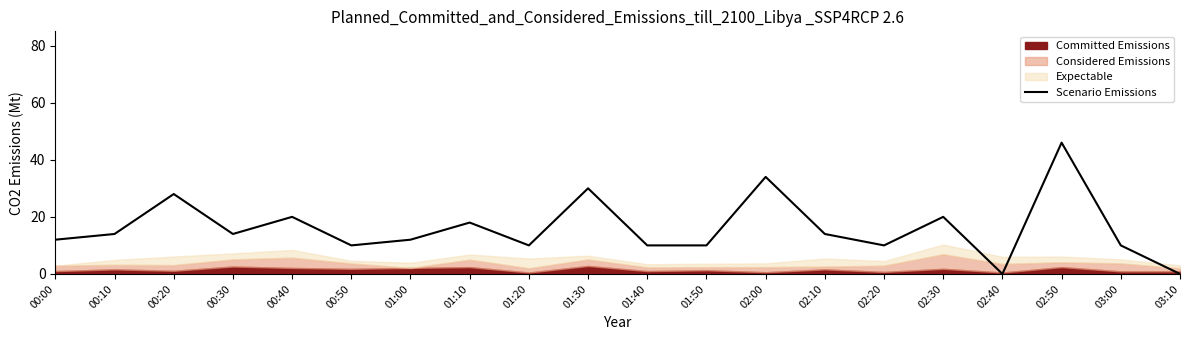

Which label corresponds to the smallest value in the chart?

02:40